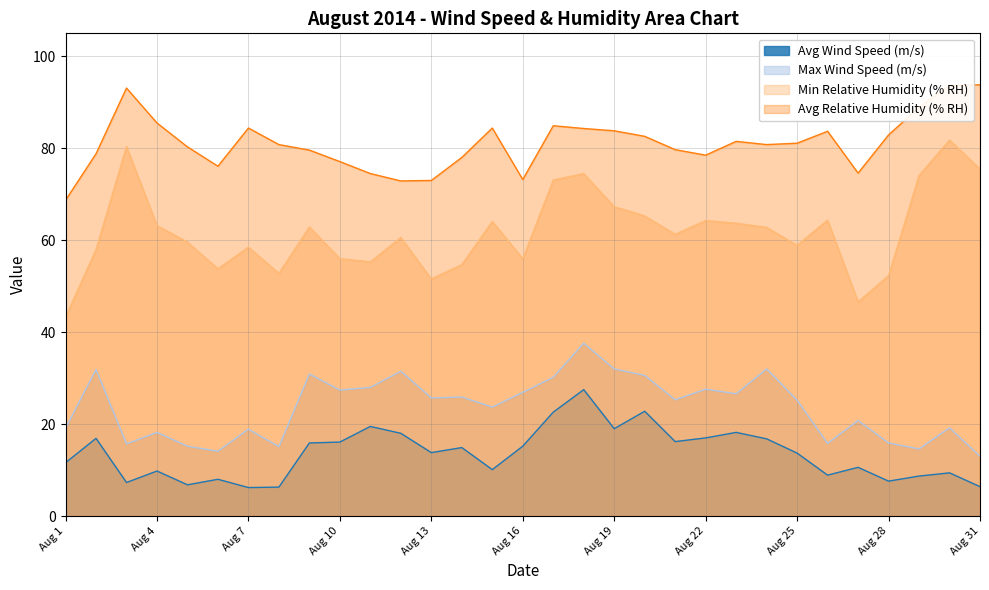

List the labels in order of Max Wind Speed (m/s) value, smallest first.

Aug 31, Aug 6, Aug 29, Aug 8, Aug 5, Aug 3, Aug 26, Aug 28, Aug 4, Aug 7, Aug 1, Aug 30, Aug 27, Aug 15, Aug 25, Aug 21, Aug 13, Aug 14, Aug 23, Aug 16, Aug 10, Aug 22, Aug 11, Aug 17, Aug 20, Aug 9, Aug 12, Aug 2, Aug 19, Aug 24, Aug 18